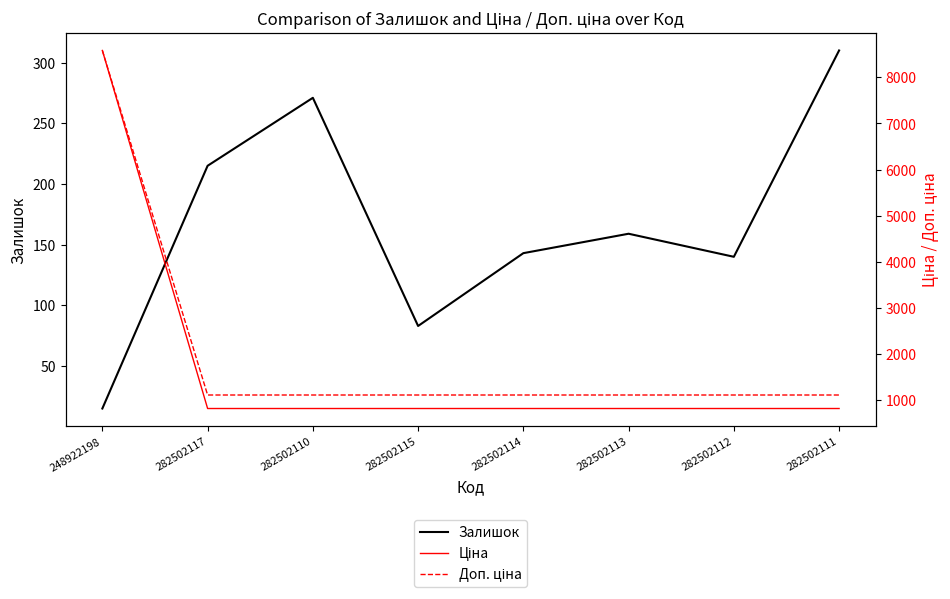

The value of Доп. ціна at 282502110 is 615.0. True or false?

False